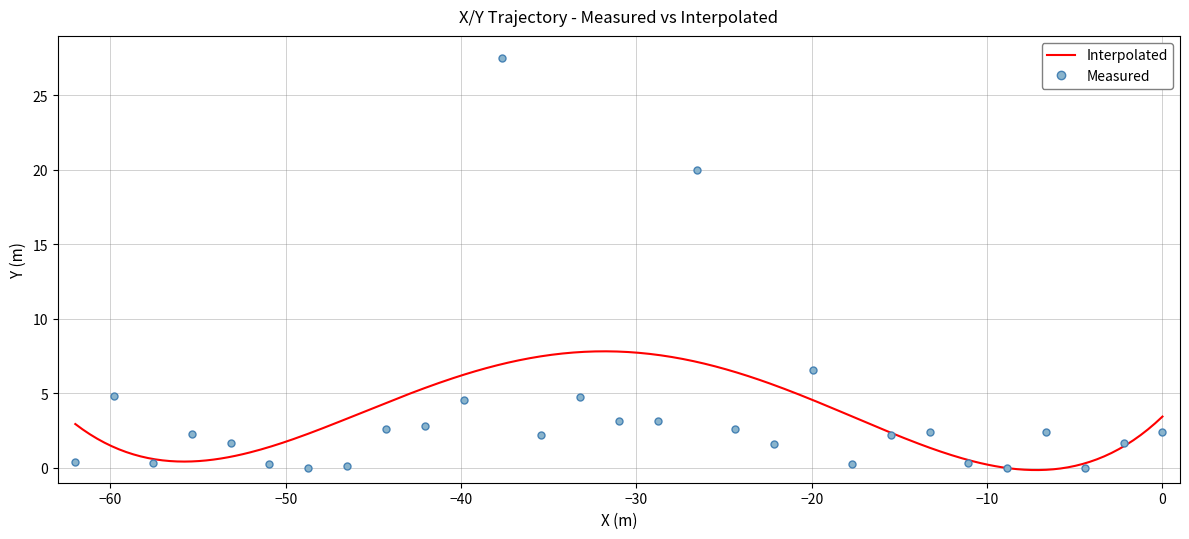

How many categories are shown in the chart?

29